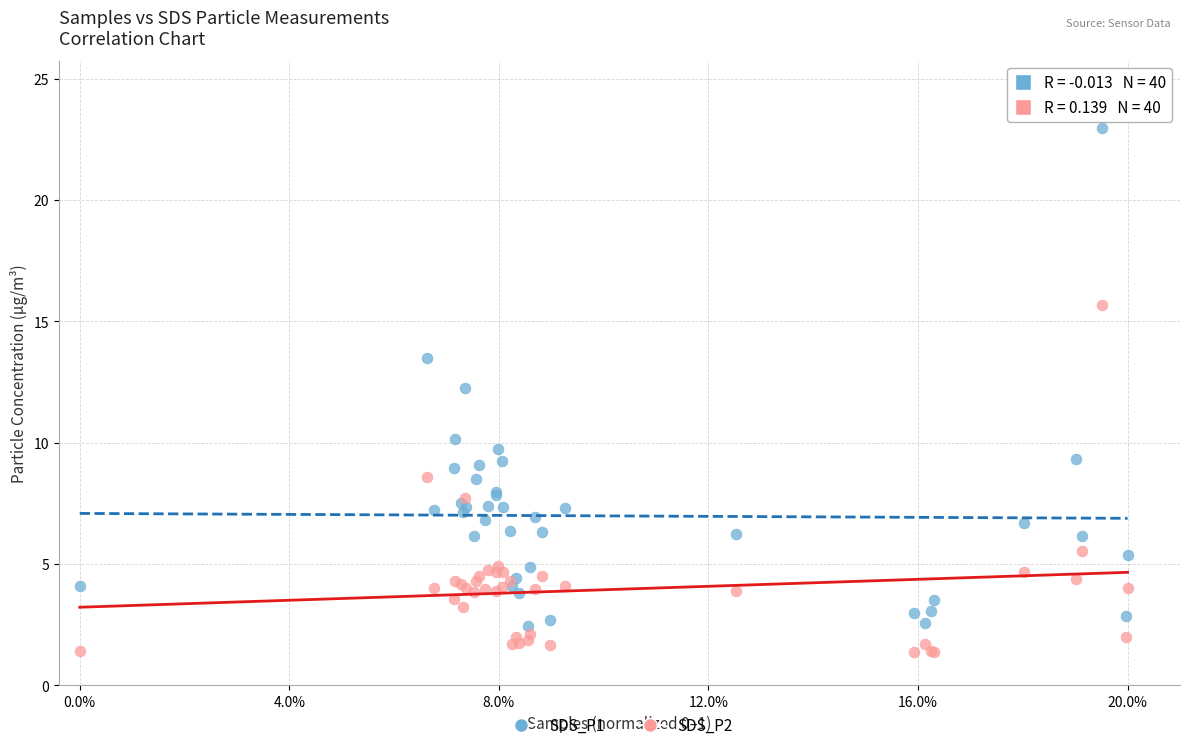

Which series reaches the minimum Y coordinate?

SDS_P2